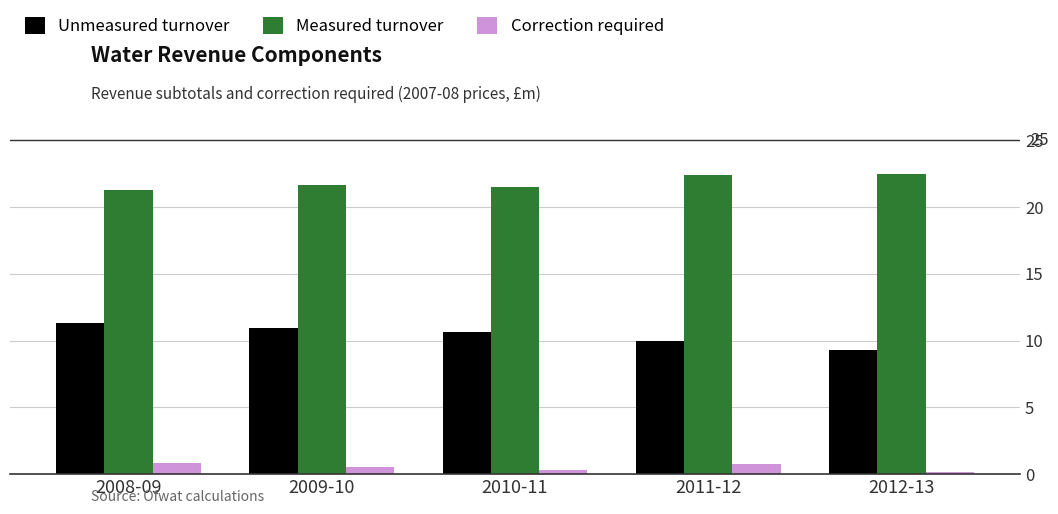

What is the label of the 1st bar from the right?

2012-13